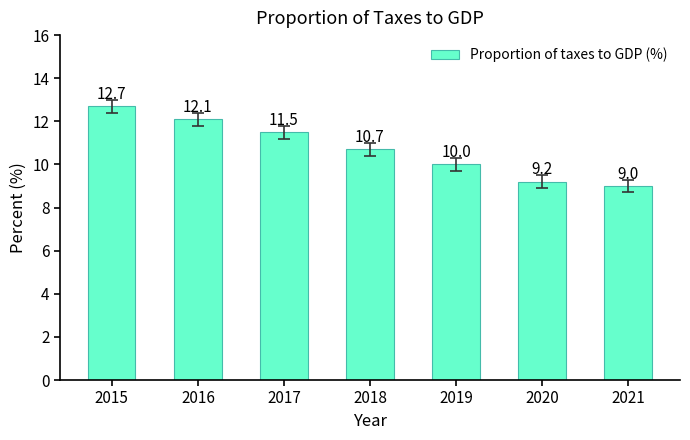

Is it true that the value at 2016 is 12.1?

True